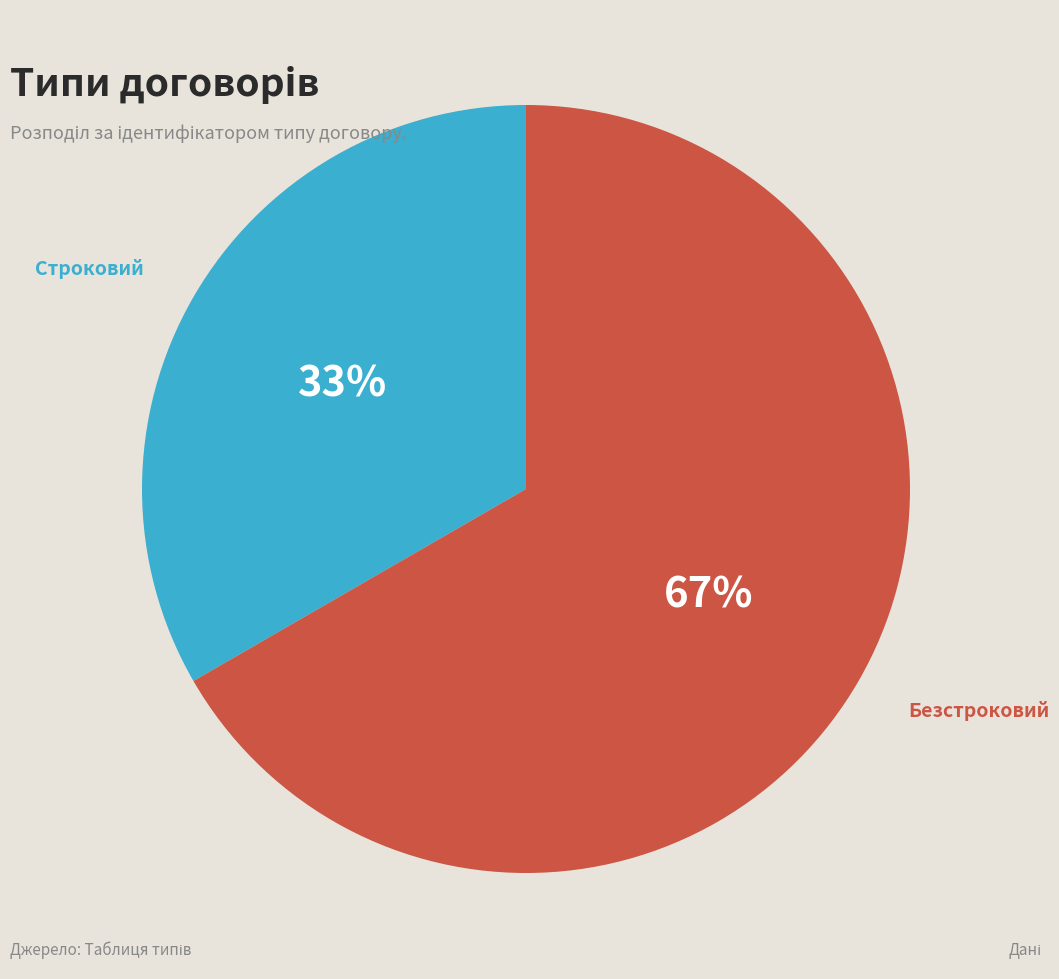

Count the number of slices in the pie.

2